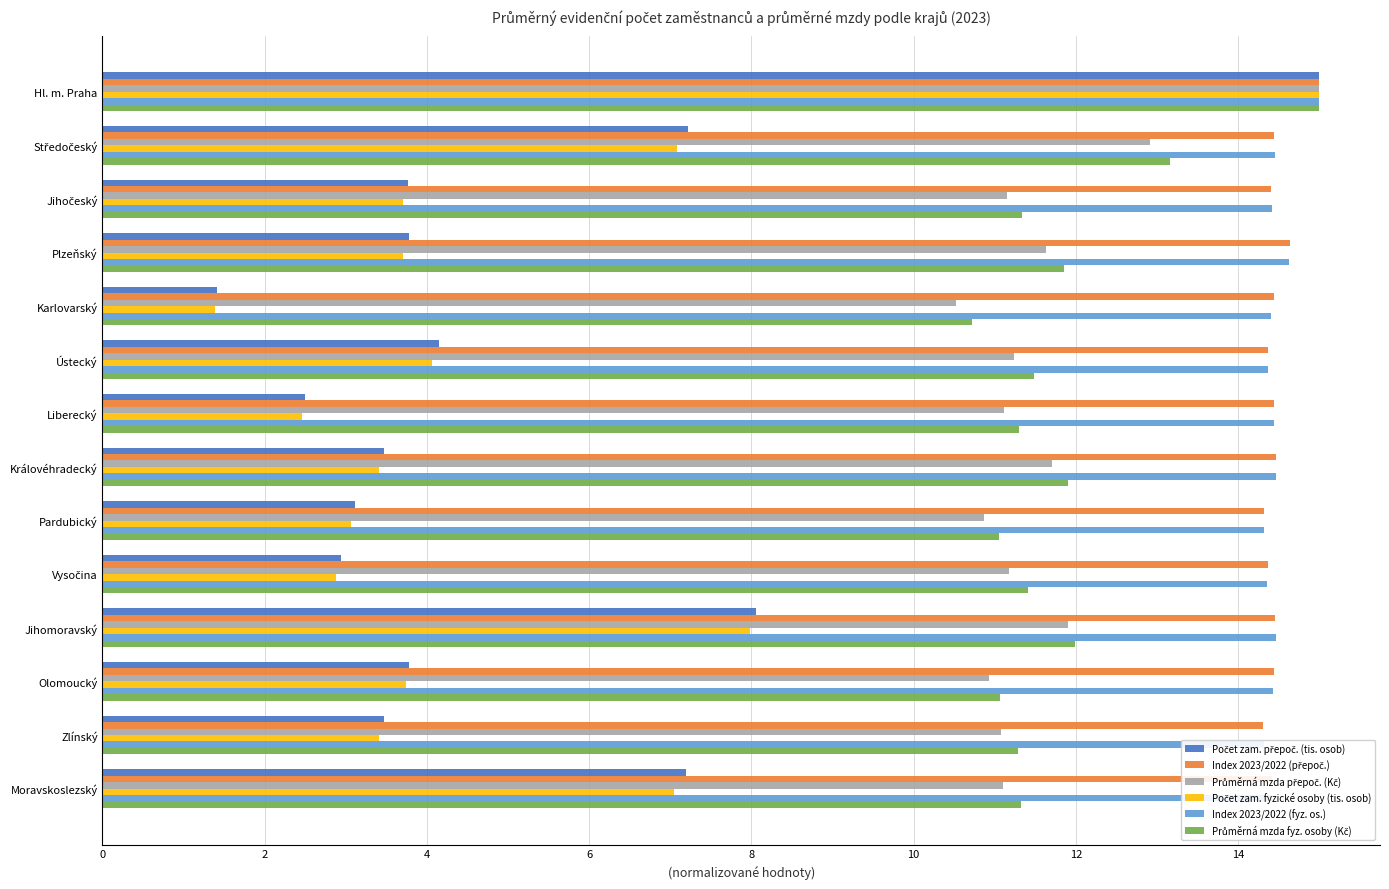

Is it true that Index 2023/2022 (fyz. os.) equals 19.2 at Pardubický?

False